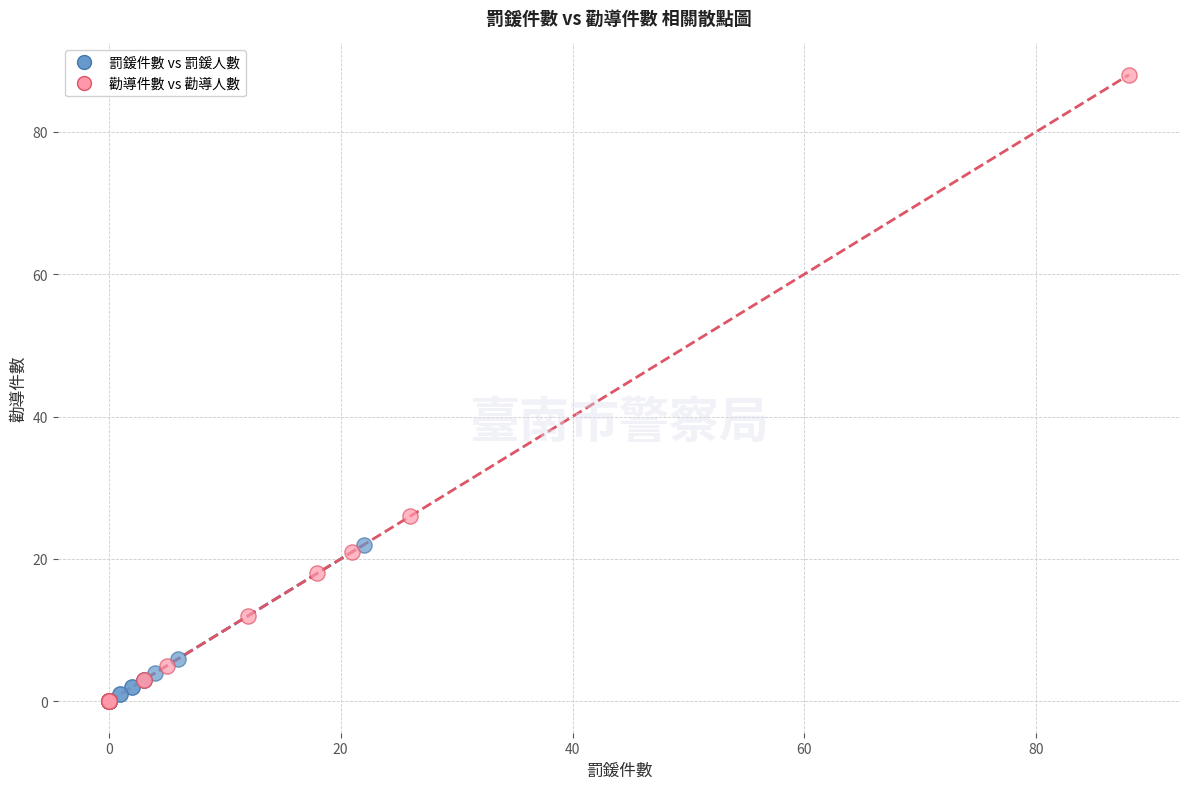

Which series has the widest spread of Y values?

勸導件數 vs 勸導人數